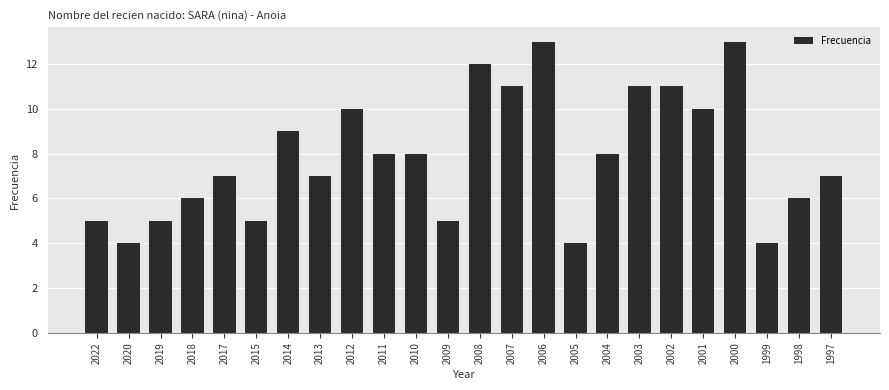

Reading right to left, list all the values displayed in this chart.

1997=7	1998=6	1999=4	2000=13	2001=10	2002=11	2003=11	2004=8	2005=4	2006=13	2007=11	2008=12	2009=5	2010=8	2011=8	2012=10	2013=7	2014=9	2015=5	2017=7	2018=6	2019=5	2020=4	2022=5